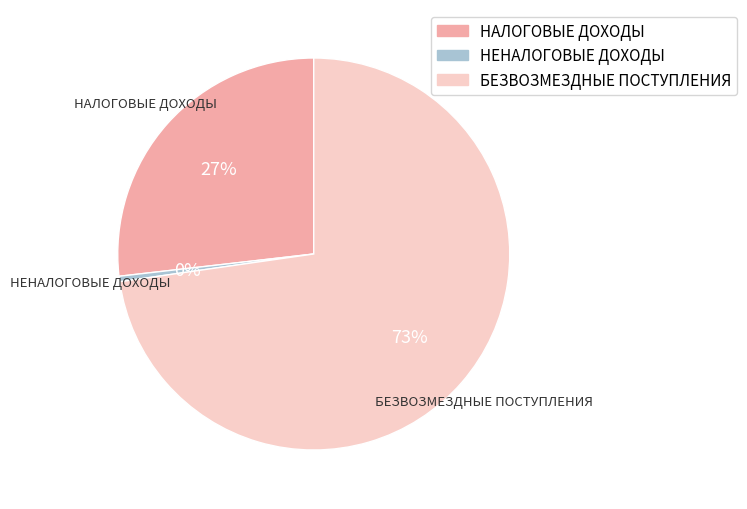

Count the number of slices in the pie.

3